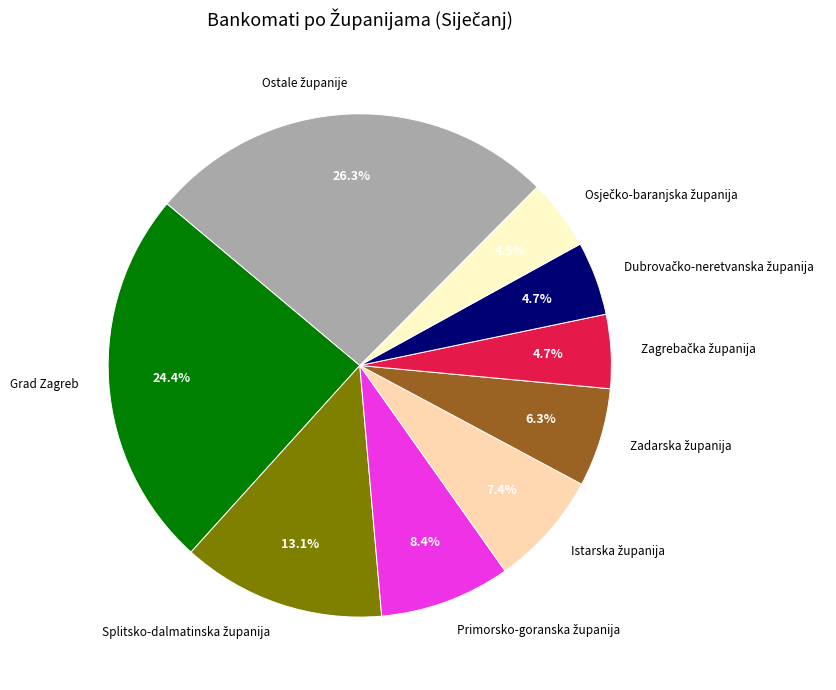

Count the number of slices in the pie.

9